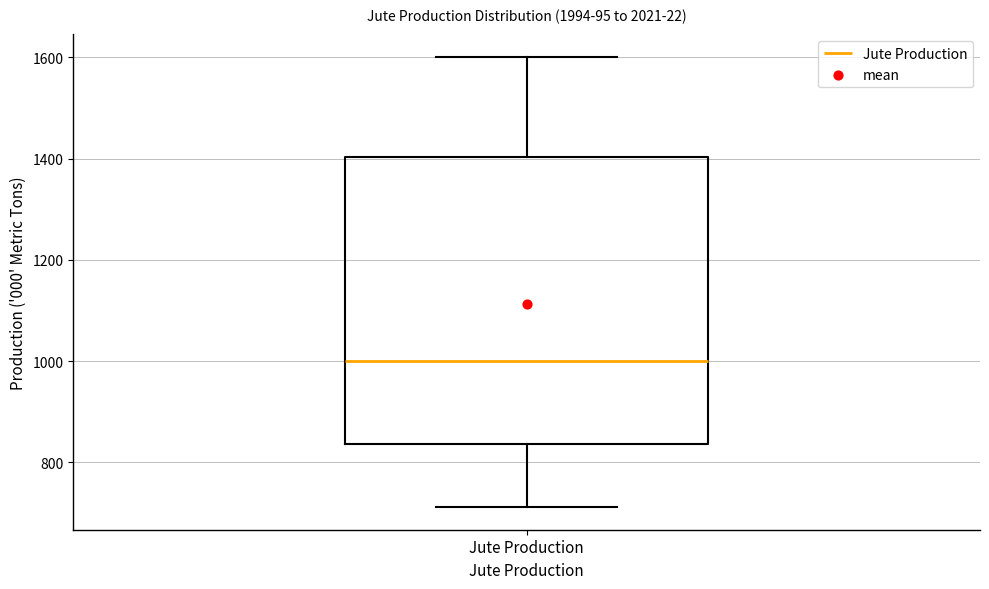

Read this box plot against the y-axis: the position of the median line, the range covered by the box, and the ends of both whiskers. The values are not printed on the chart, so give them approximately, as read against the axis.

median 1000, box 840 to 1400, whiskers 720 to 1600